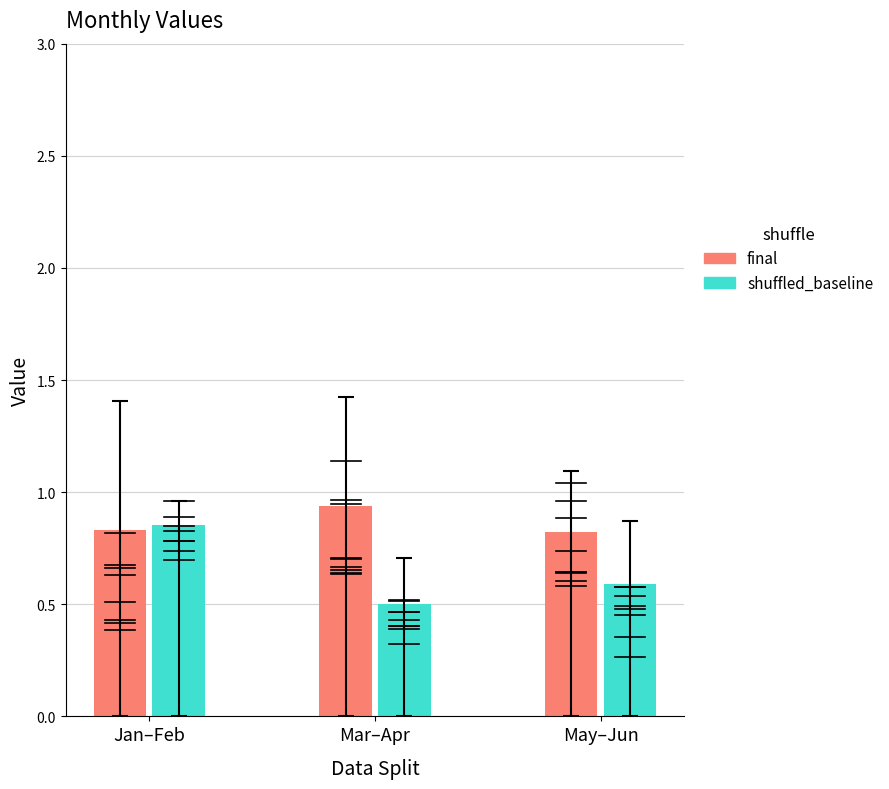

What is the label of the 3rd bar from the right?

Jan–Feb